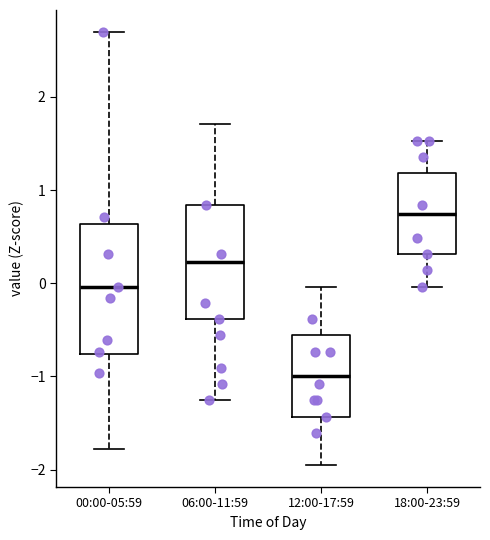

Reading left to right, transcribe this box plot: for each box, give where its median line is, the range the box spans, and where its two whiskers end, as read against the y-axis. The values are not printed on the chart, so give them approximately, as read against the axis.

00:00-05:59: median 0.0, box -0.8 to 0.6, whiskers -1.8 to 2.7
06:00-11:59: median 0.2, box -0.4 to 0.8, whiskers -1.3 to 1.7
12:00-17:59: median -1.0, box -1.4 to -0.6, whiskers -2.0 to 0.0
18:00-23:59: median 0.7, box 0.3 to 1.2, whiskers 0.0 to 1.5